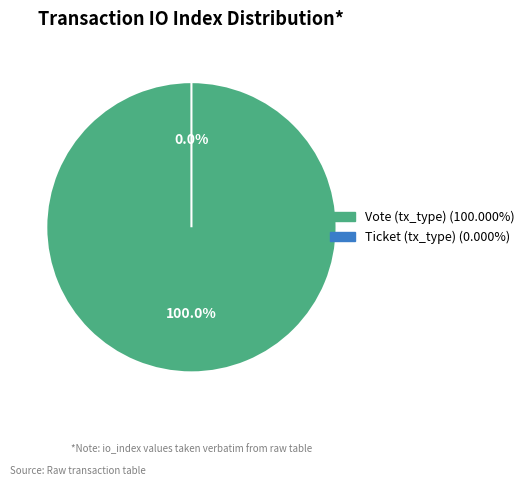

The Vote (tx_type) slice represents 100% of the pie. True or false?

True